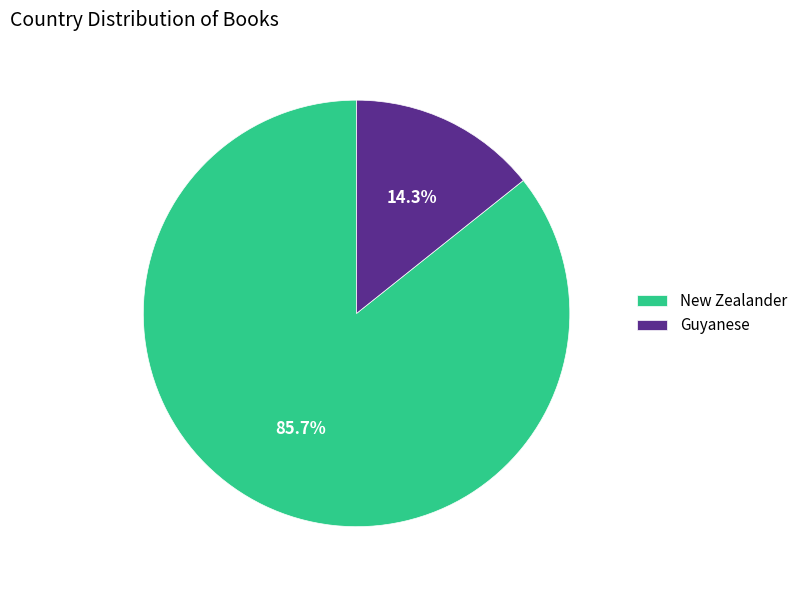

What is the largest slice in the pie chart?

New Zealander